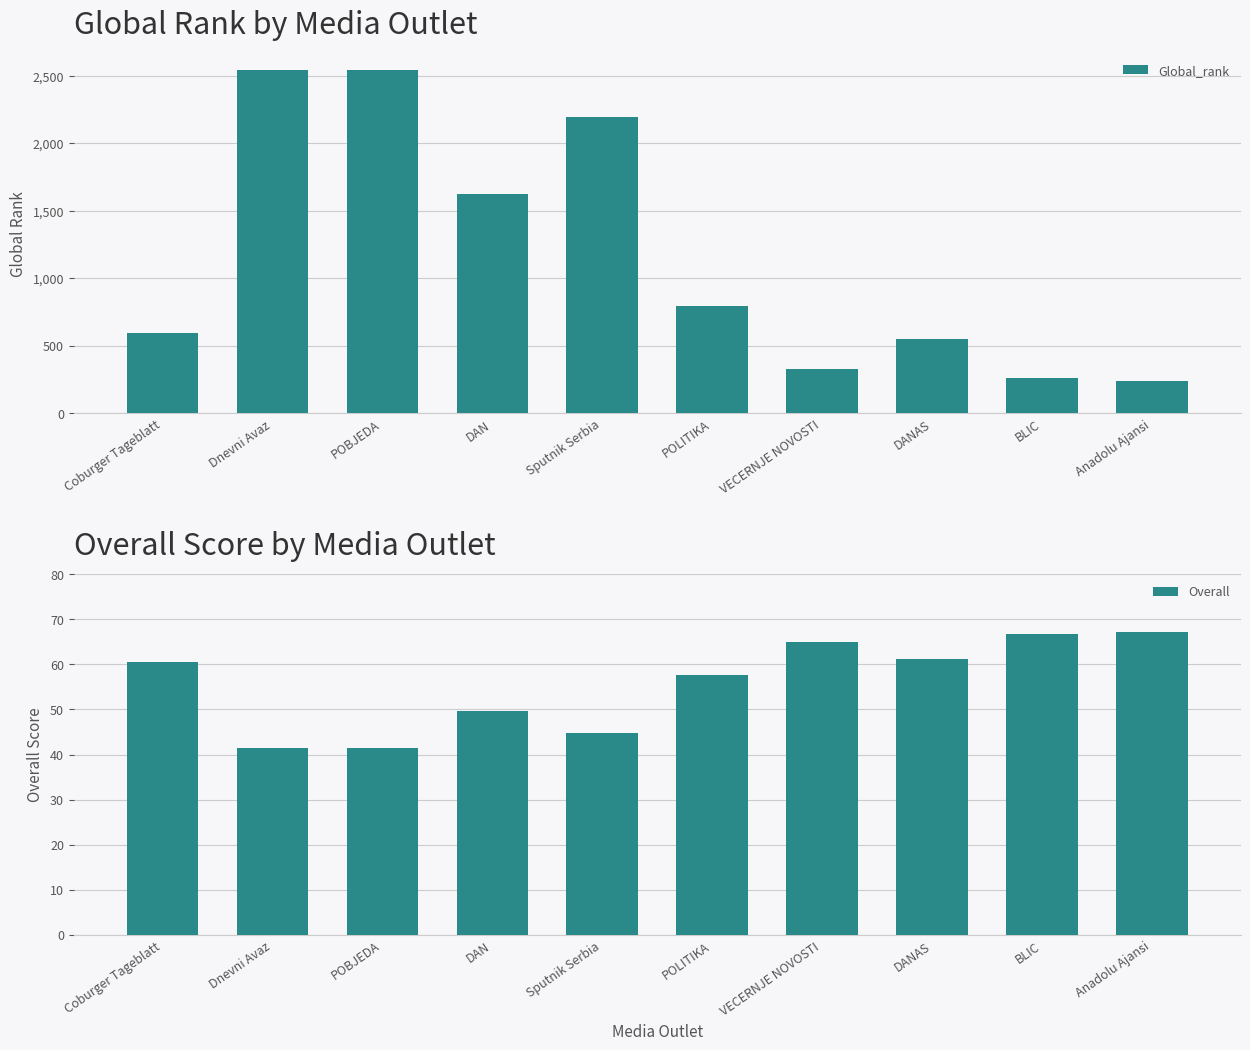

Which series changed the most between POBJEDA and BLIC?

Global_rank